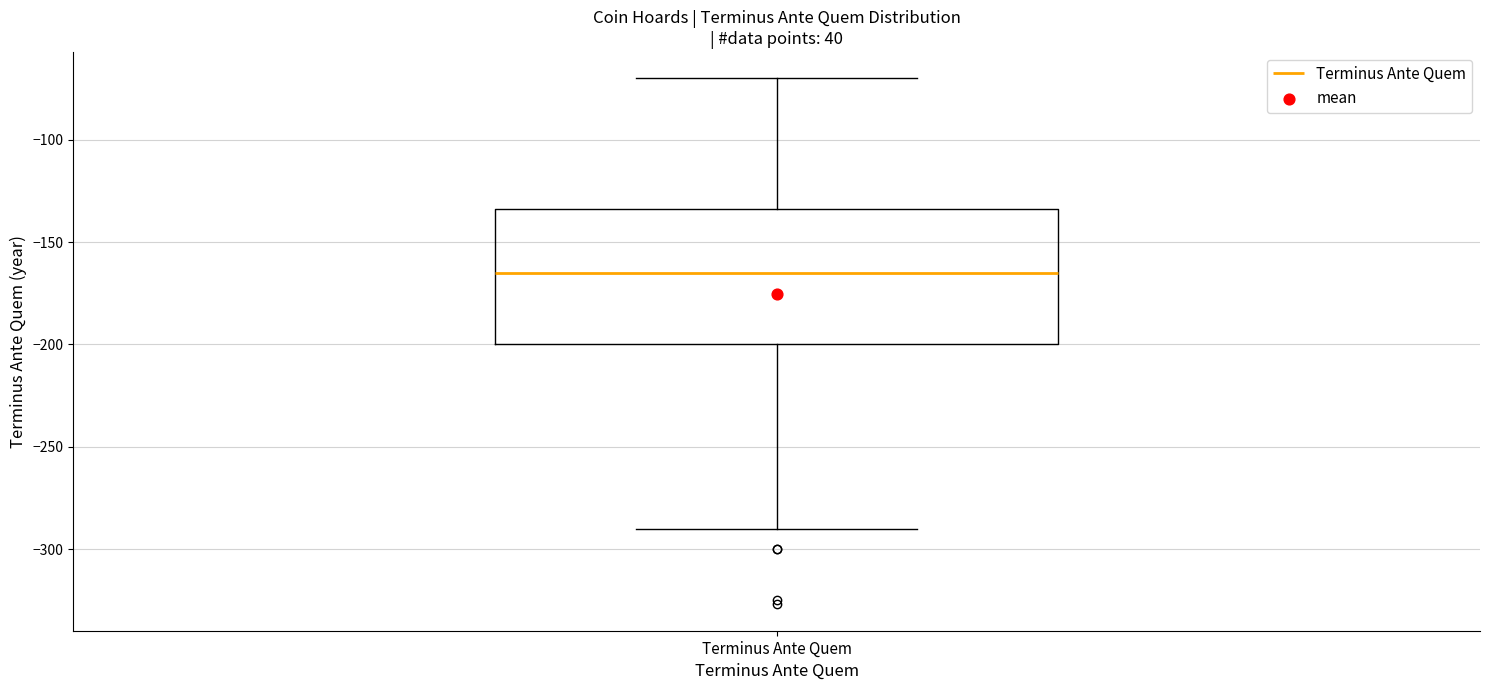

Transcribe this box plot: give where the median line is, the range the box spans, and where the two whiskers end, as read against the y-axis. The values are not printed on the chart, so give them approximately, as read against the axis.

median -165, box -200 to -135, whiskers -290 to -70